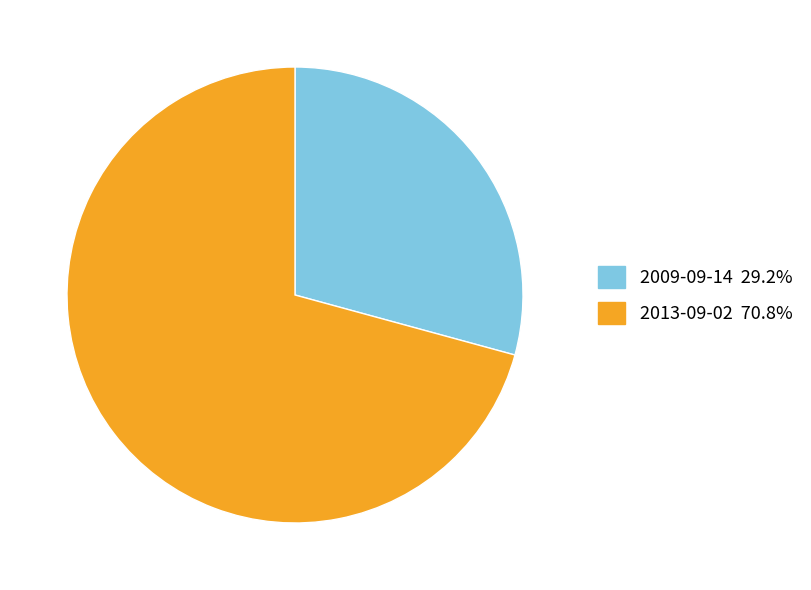

Approximately how many times larger is the value at 2009-09-14 compared to 2013-09-02?

0.4